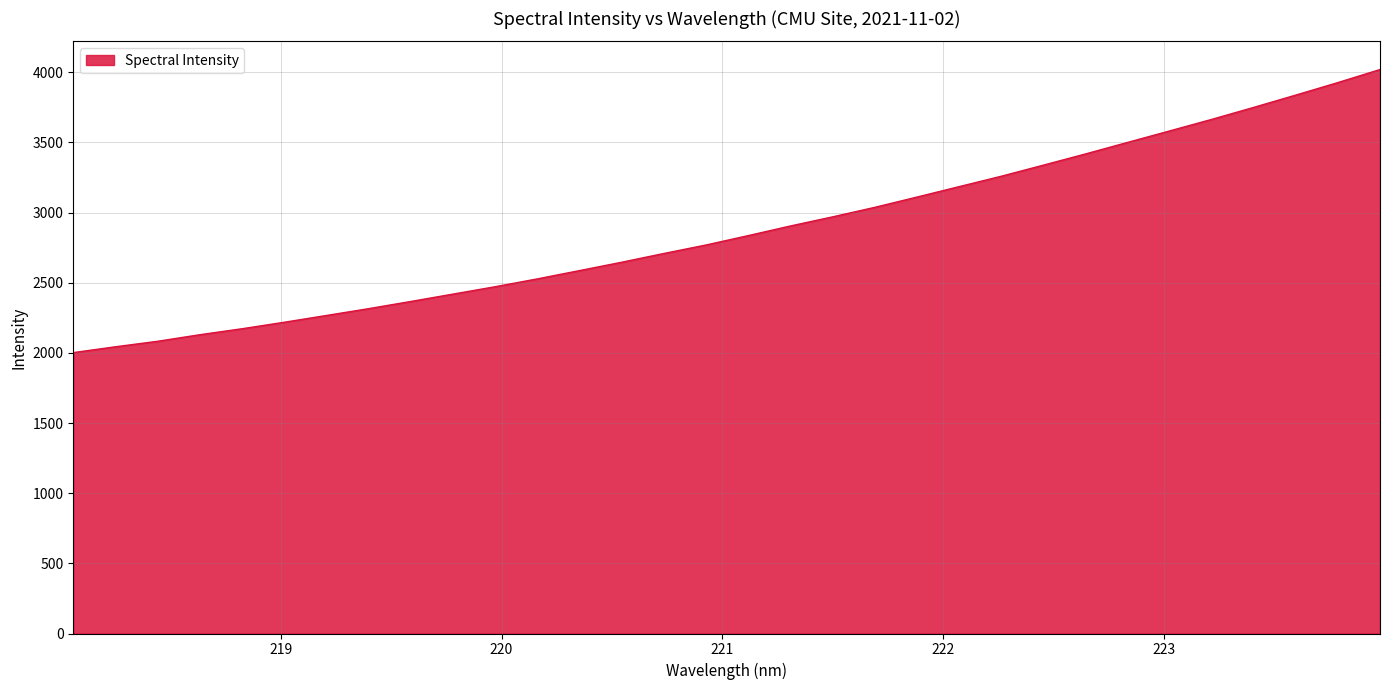

What is the maximum value shown in the chart?

4019.0